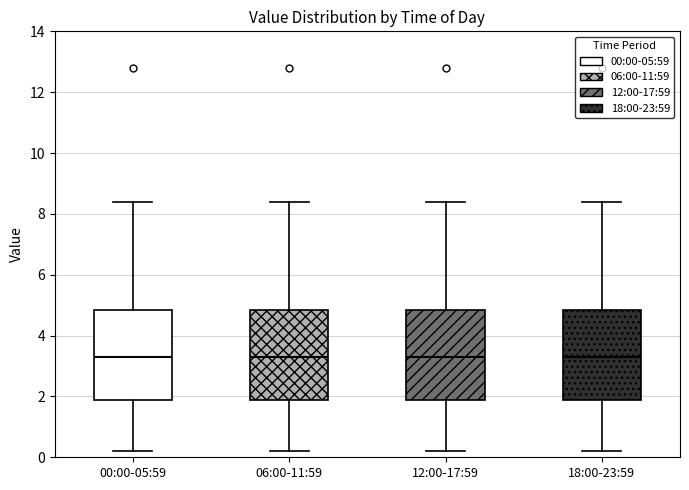

Reading left to right, transcribe this box plot: for each box, give where its median line is, the range the box spans, and where its two whiskers end, as read against the y-axis. The values are not printed on the chart, so give them approximately, as read against the axis.

00:00-05:59: median 3.4, box 1.8 to 4.8, whiskers 0.2 to 8.4
06:00-11:59: median 3.4, box 1.8 to 4.8, whiskers 0.2 to 8.4
12:00-17:59: median 3.4, box 1.8 to 4.8, whiskers 0.2 to 8.4
18:00-23:59: median 3.4, box 1.8 to 4.8, whiskers 0.2 to 8.4